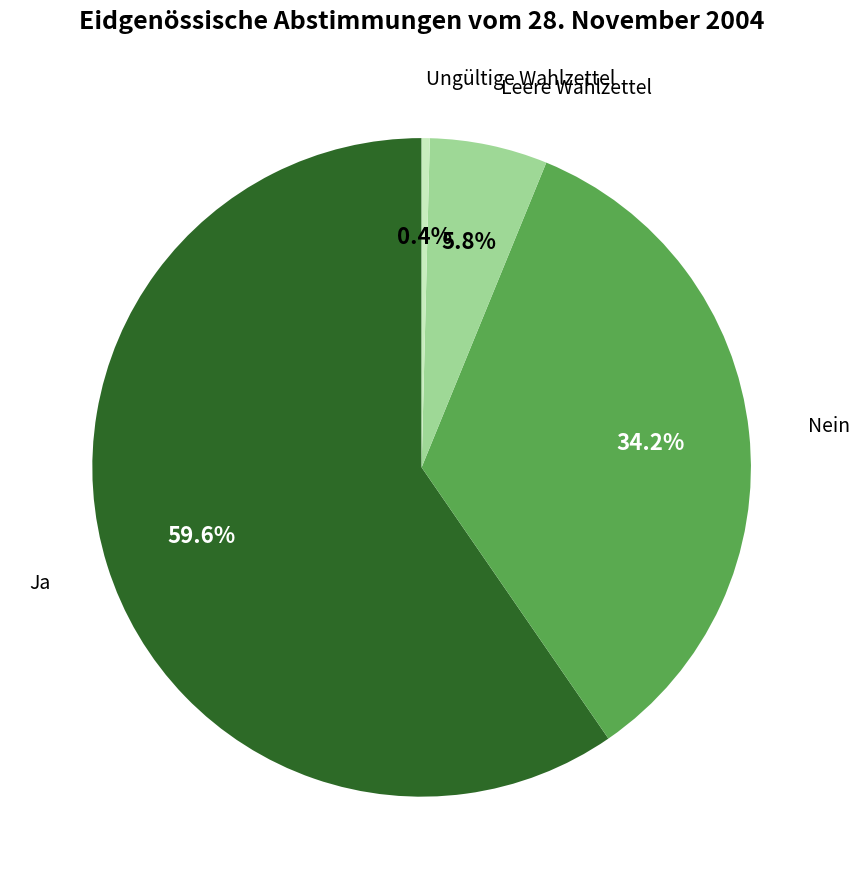

Count the number of slices in the pie.

4